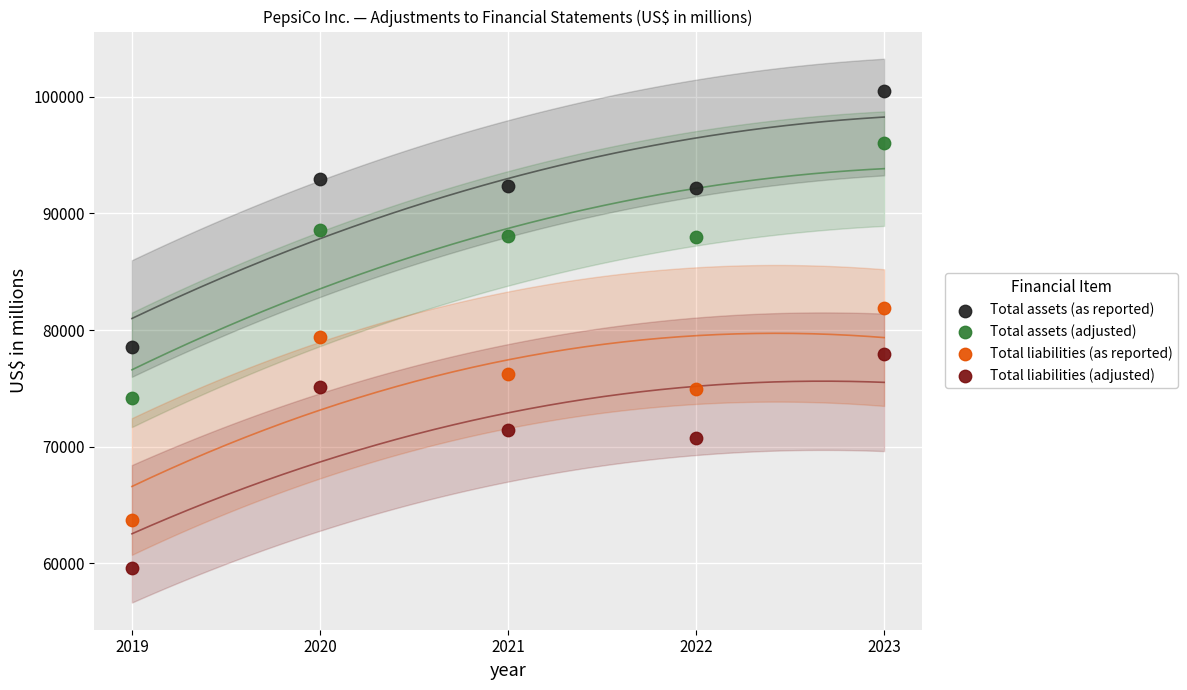

Across all data points, what is the range of Y values (max minus min)?

40907